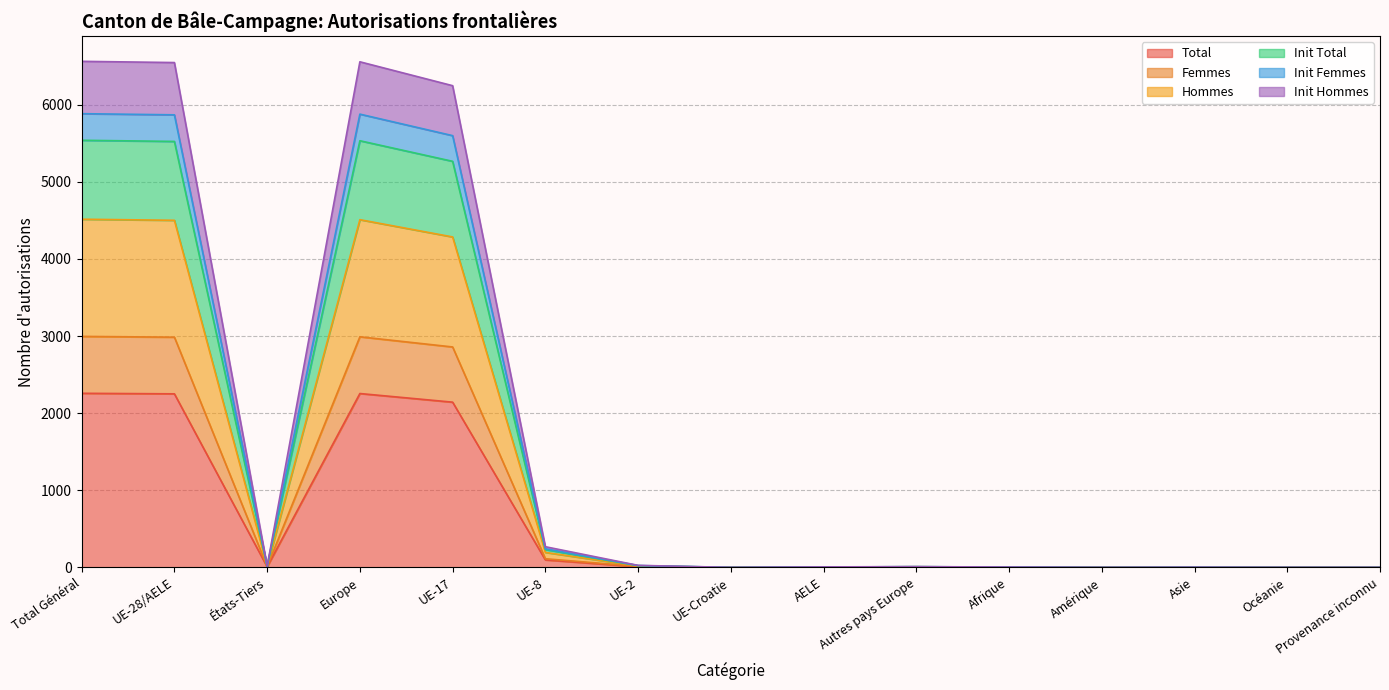

What is the maximum value for Total?

2258